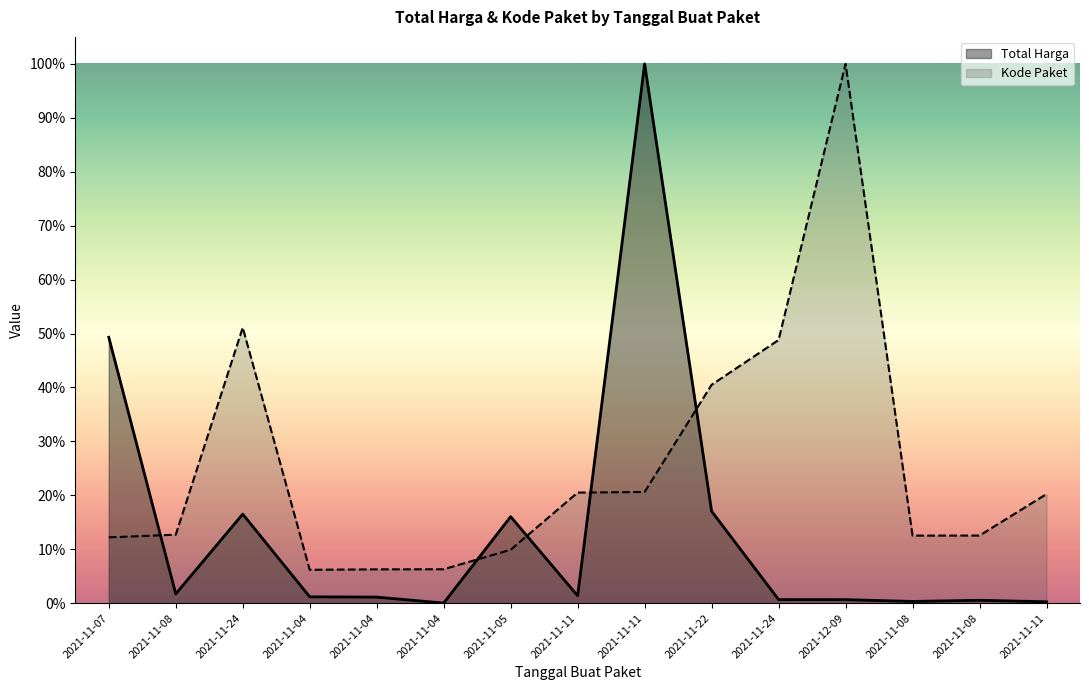

Is it true that Total Harga equals 0.0 at 2021-11-08?

False